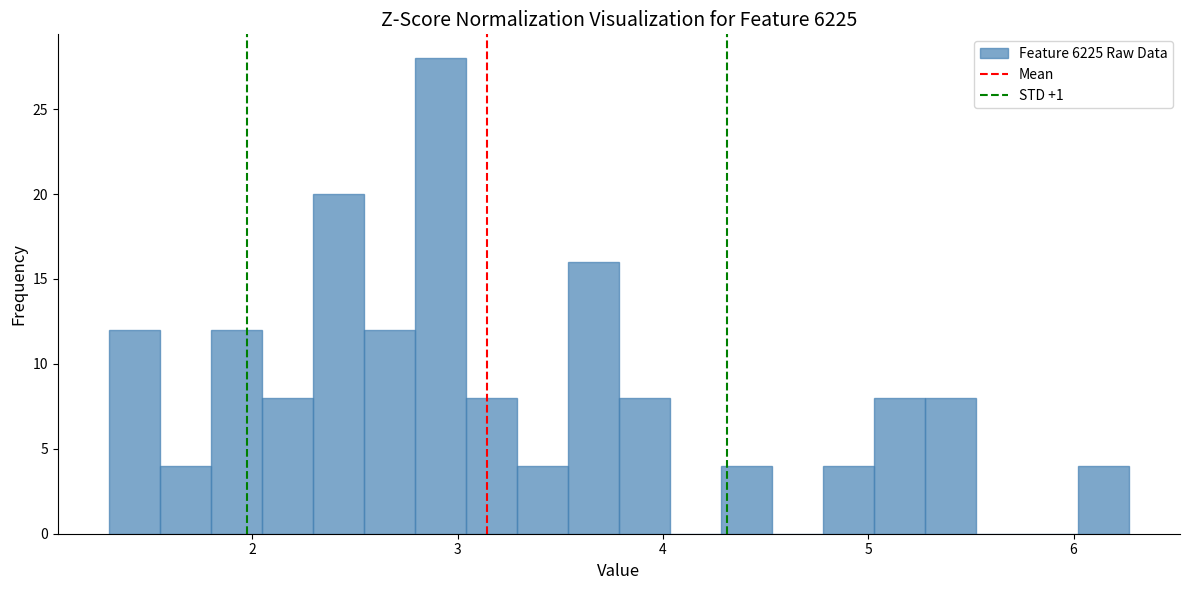

Read against the x-axis, roughly where is the centre of the tallest bar?

2.9